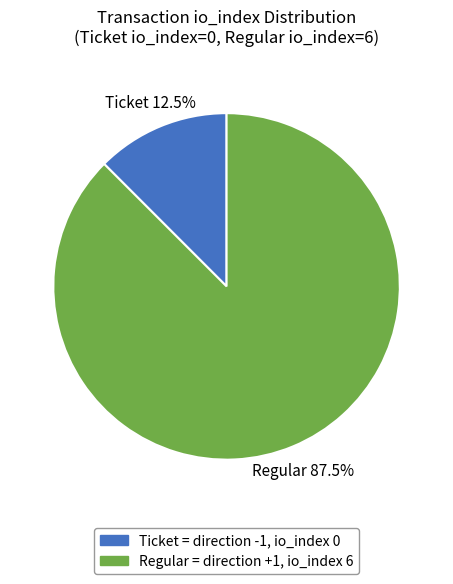

Combined, what portion of the pie is Regular = direction +1, io_index 6 and Ticket = direction -1, io_index 0?

100.0%